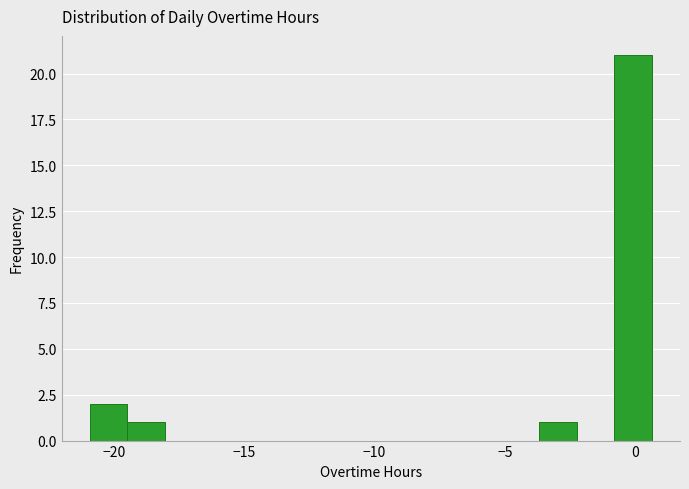

Read against the x-axis, roughly where is the centre of the tallest bar?

0.0